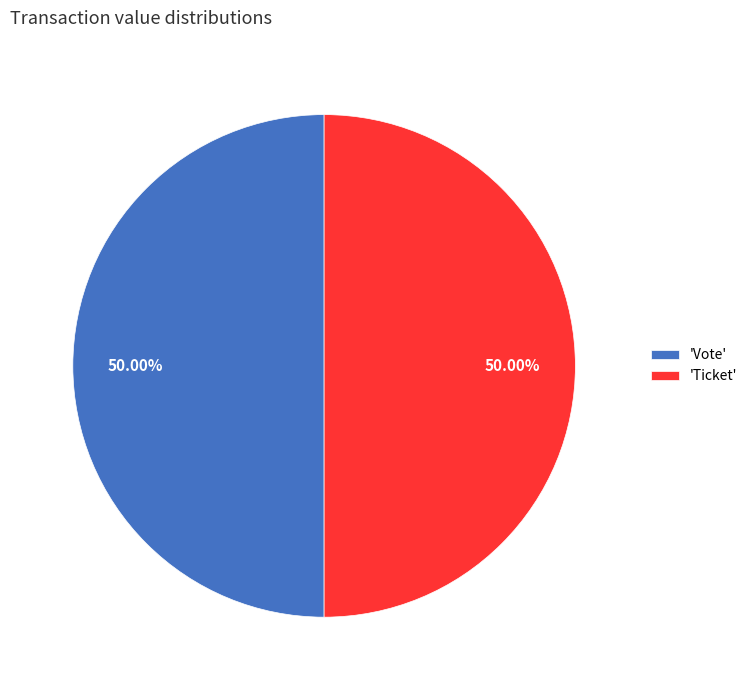

Approximately how many times larger is the value at 'Vote' compared to 'Ticket'?

1.0